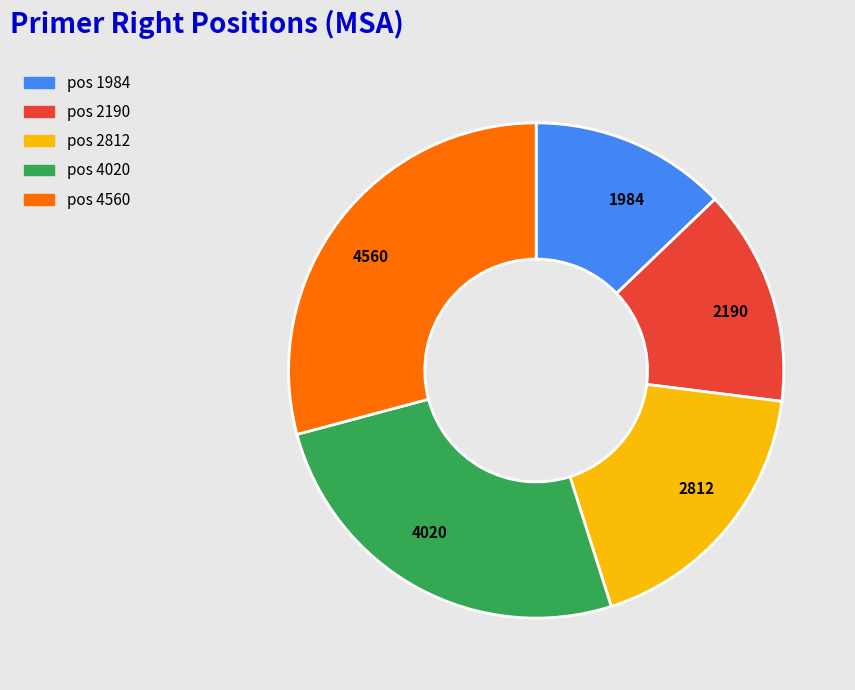

Is the sum of 1984 and 2190 greater than half?

No